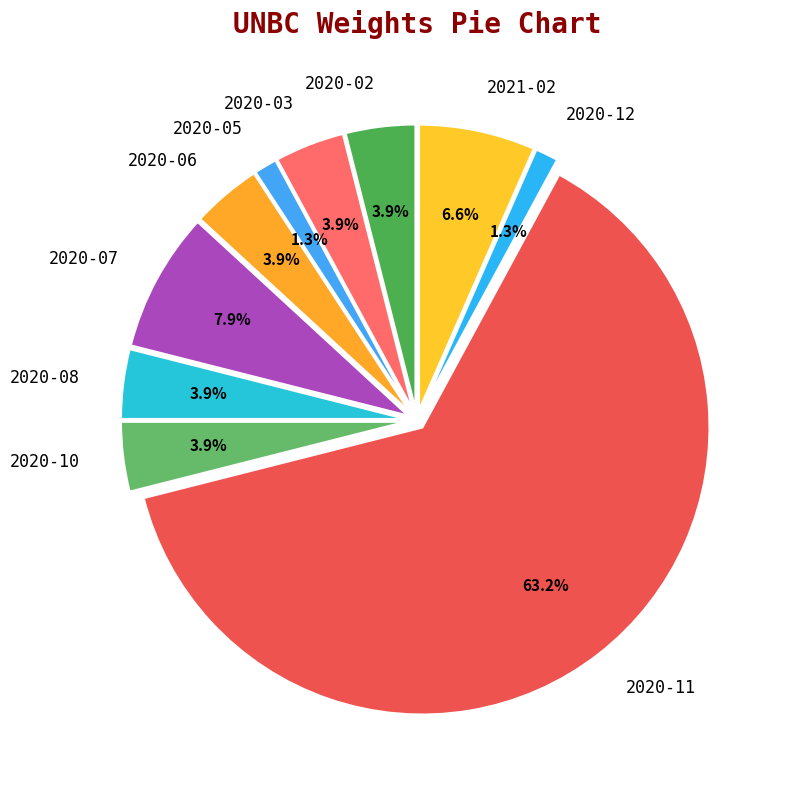

What is the ratio of the value at 2020-05 to the value at 2020-10?

0.3